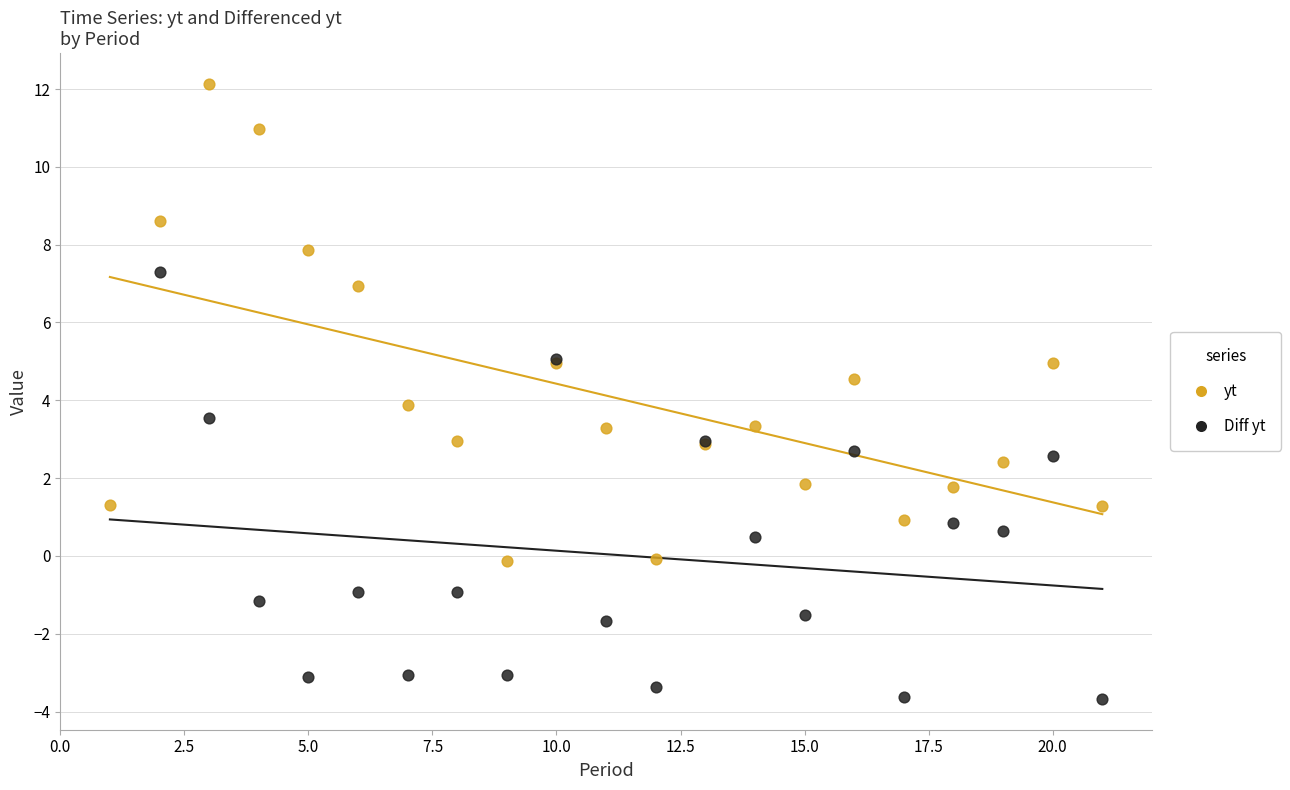

Which series contains the highest Y value?

yt